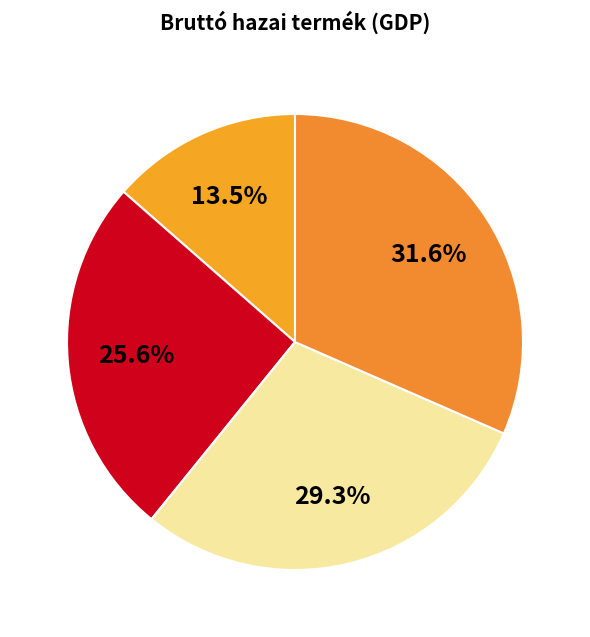

How many slices are in this pie chart?

4